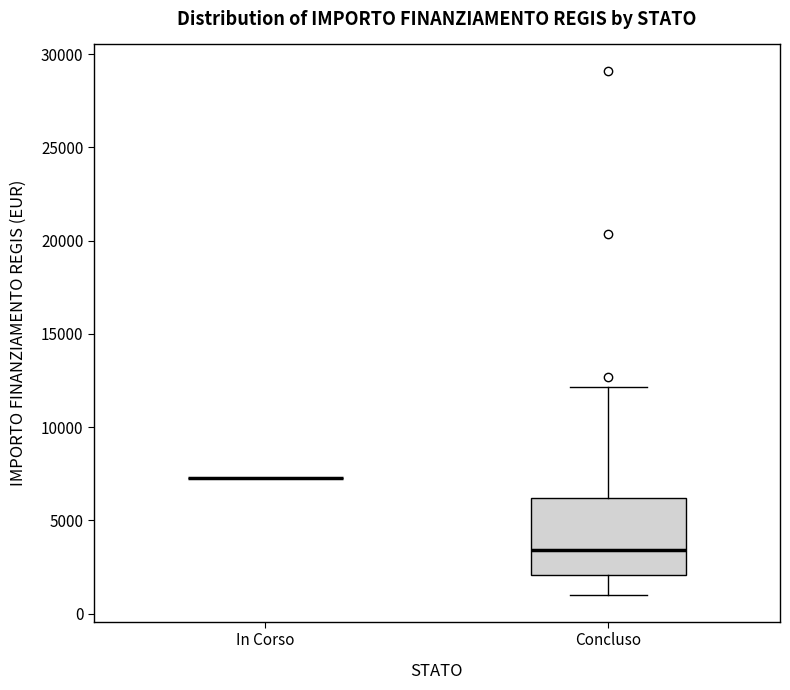

Which box is the tallest, from its lower edge to its upper edge?

Concluso